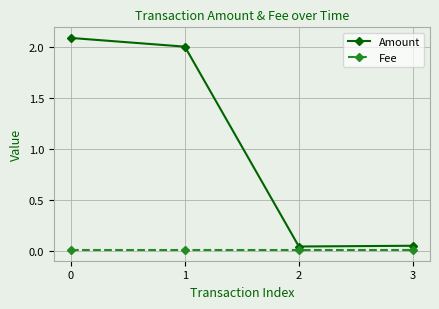

Which series has the largest total across all categories?

Amount